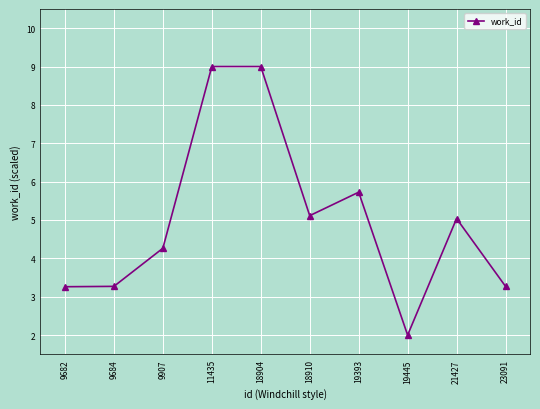

What is the difference between the values at 21427 and 11435?

4.0